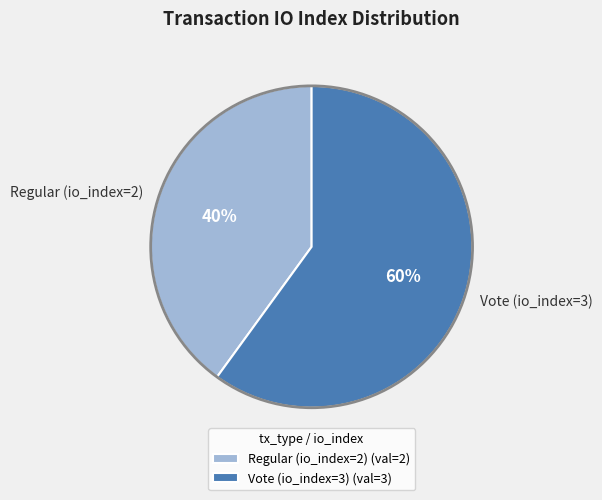

The Regular (io_index=2) slice represents 40% of the pie. True or false?

True